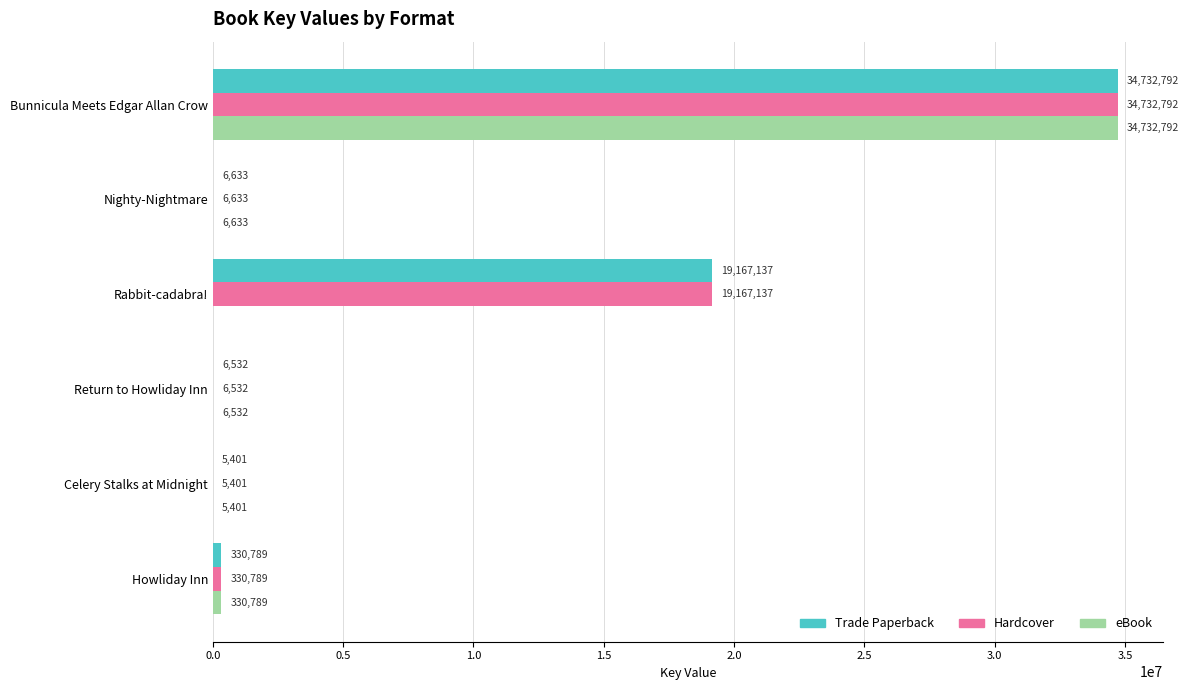

At which label is eBook closest to 17366396?

Howliday Inn